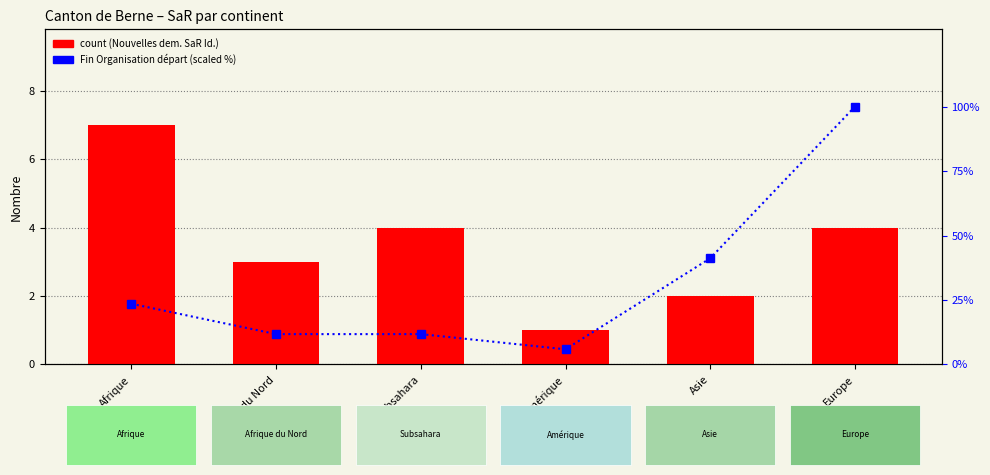

What position from the left is Afrique du Nord?

2